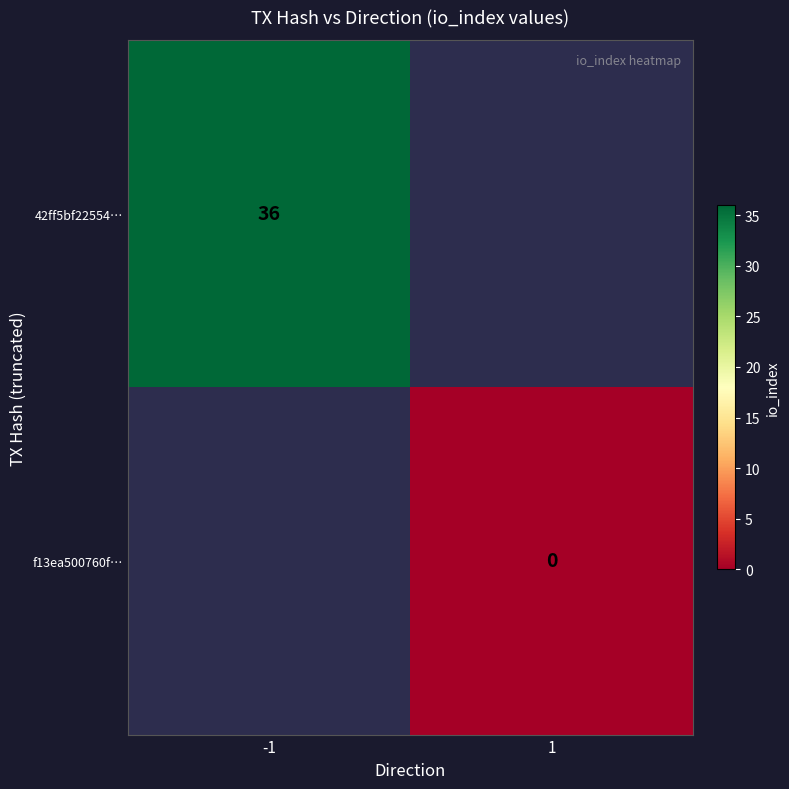

Is the value of f13ea500760f… at 1 greater than the value of 42ff5bf22554… at -1?

No